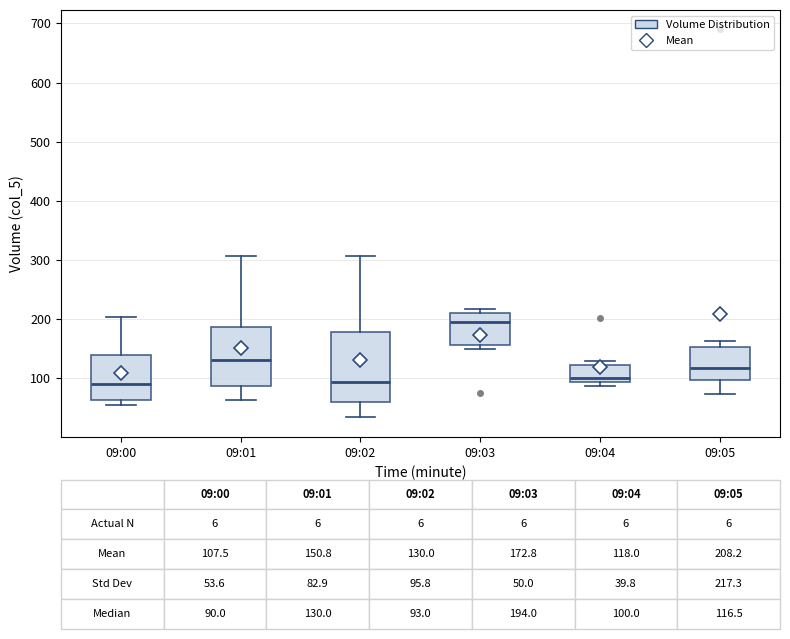

Which box is the tallest, from its lower edge to its upper edge?

09:02